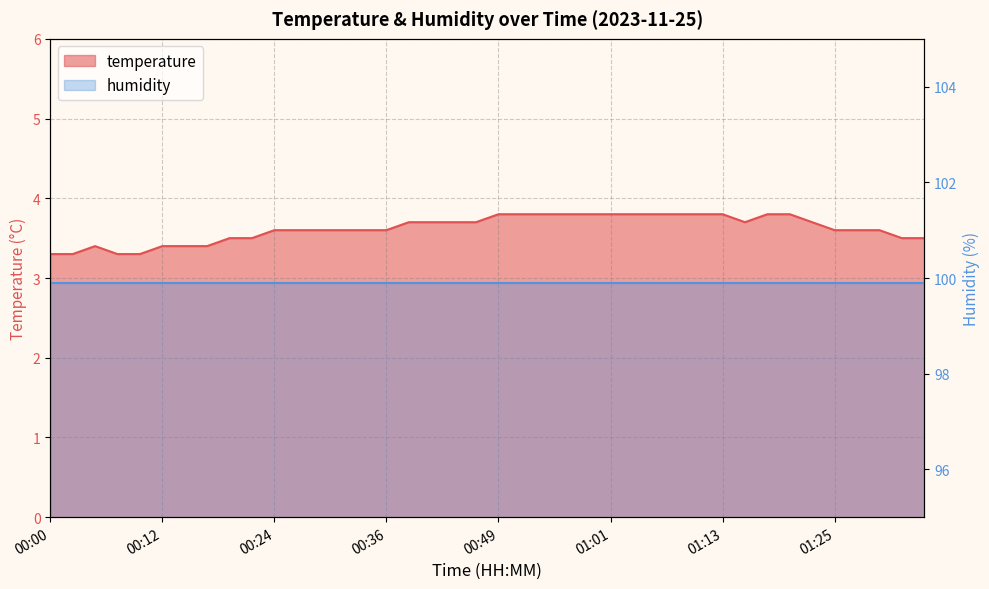

Read the value at 01:28.

3.6